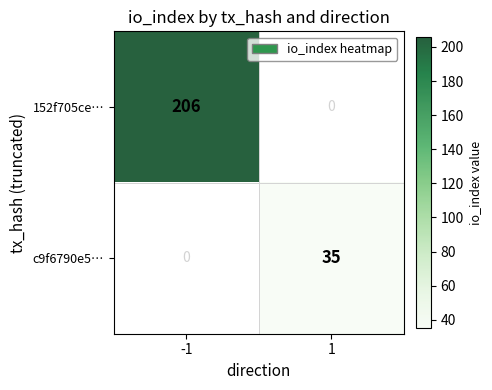

What is the total value across all series at 1?

35